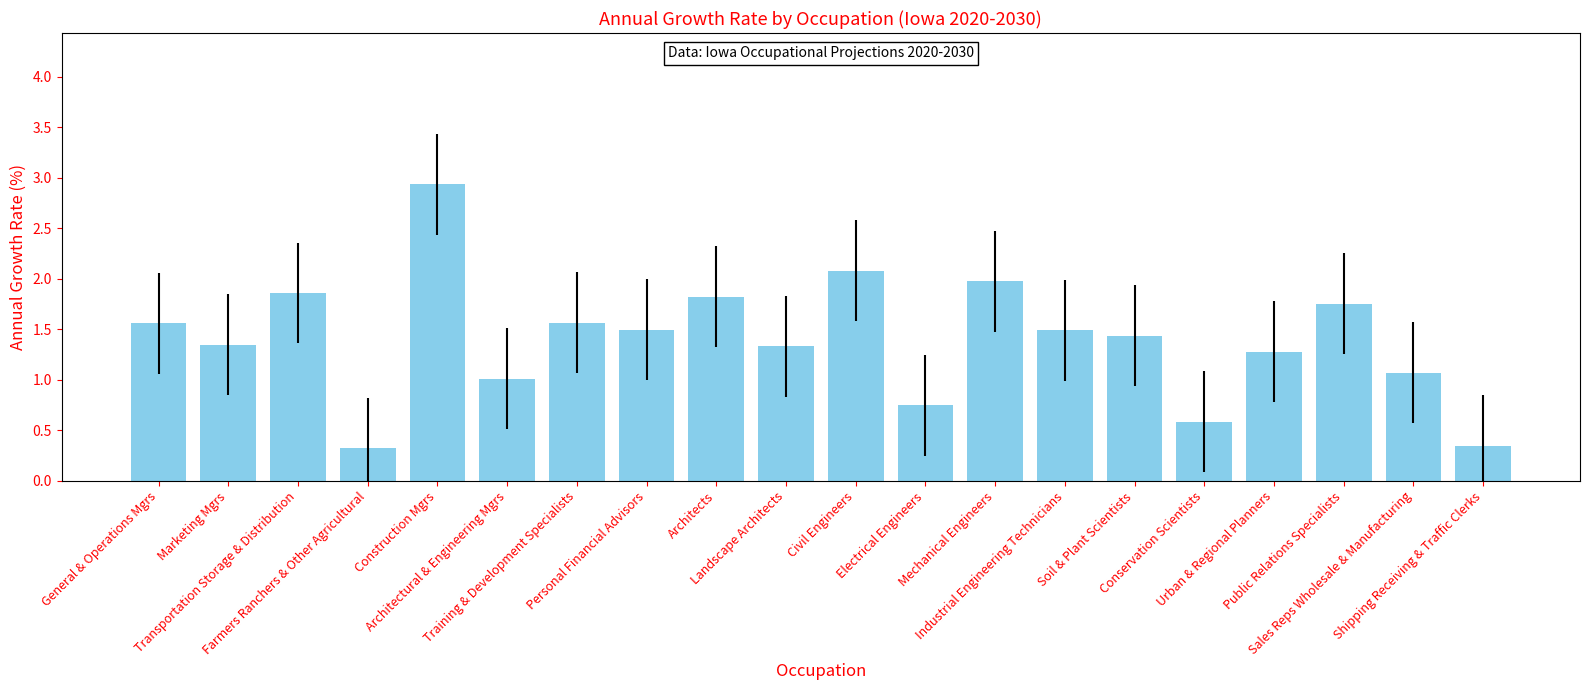

What is the maximum value shown in the chart?

2.9